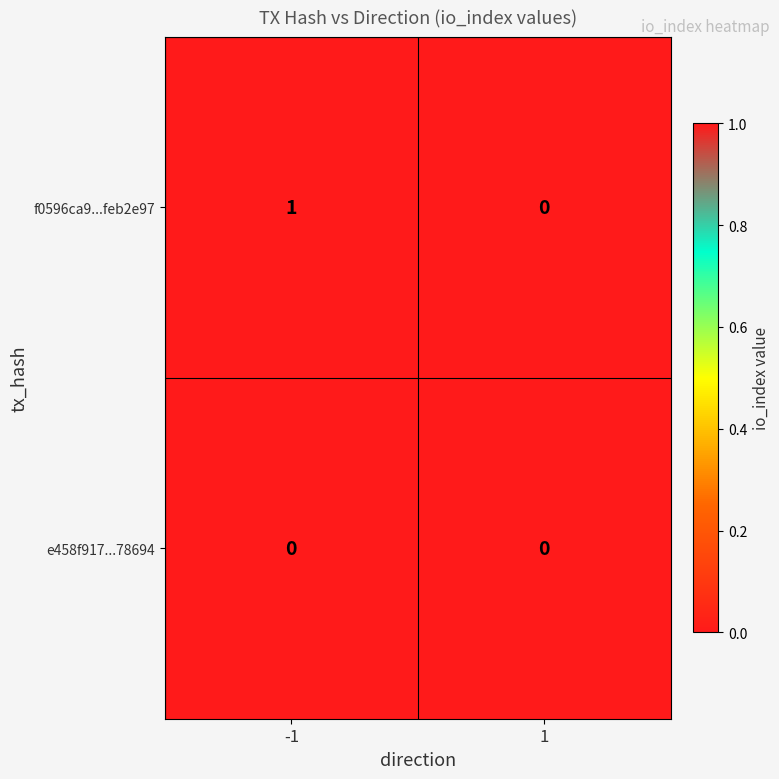

List the series in order of their peak value, highest first.

f0596ca9...feb2e97, e458f917...78694